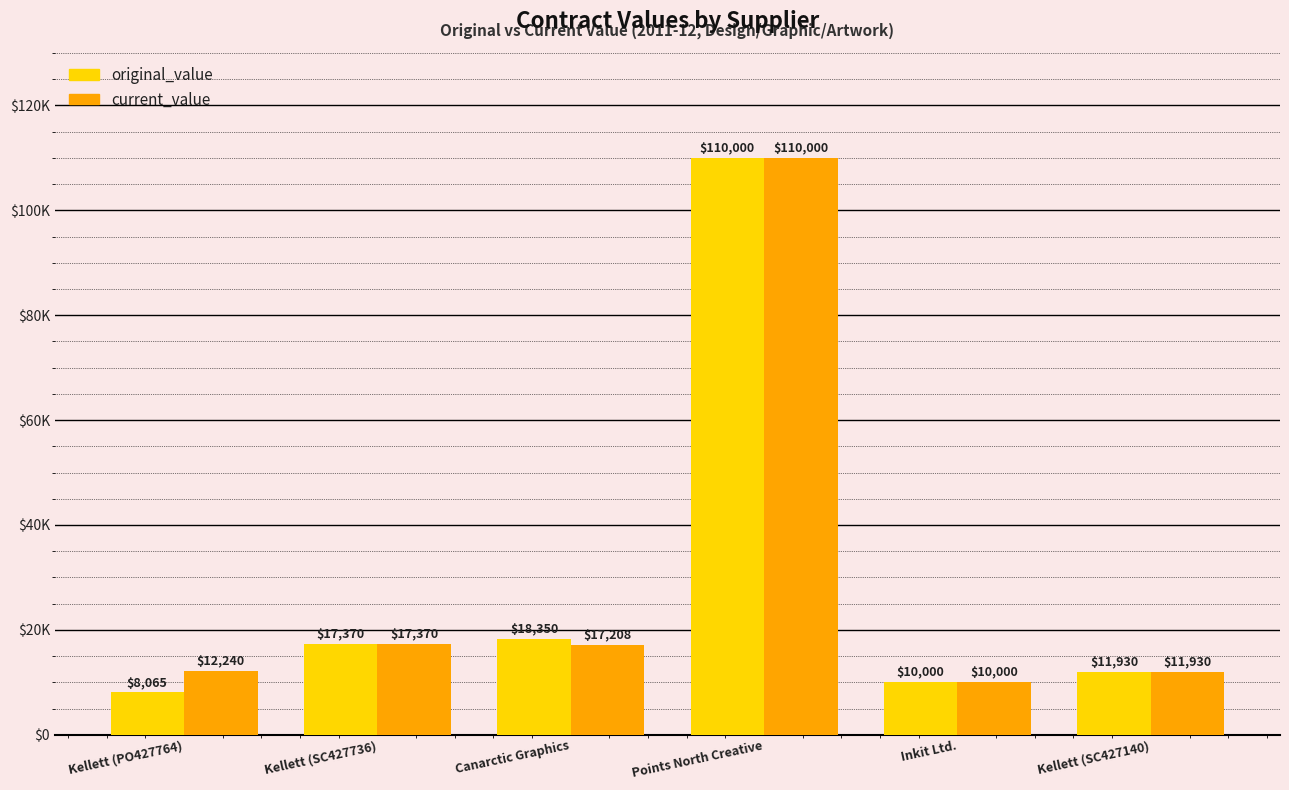

Are the bars horizontal?

No